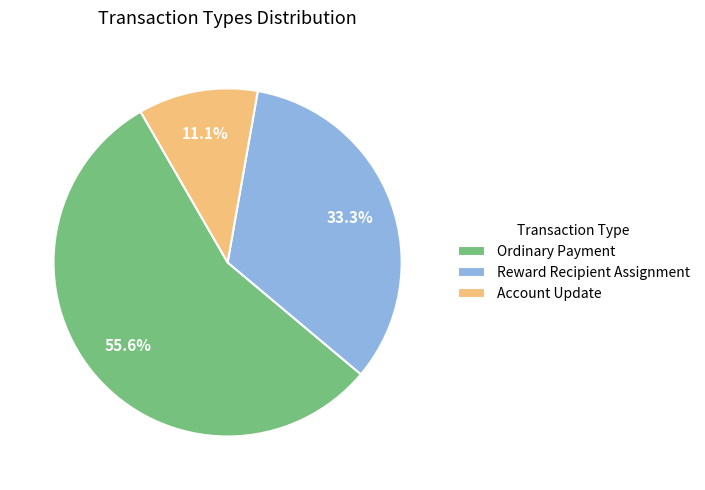

Combined, do Reward Recipient Assignment and Ordinary Payment account for over 50%?

Yes